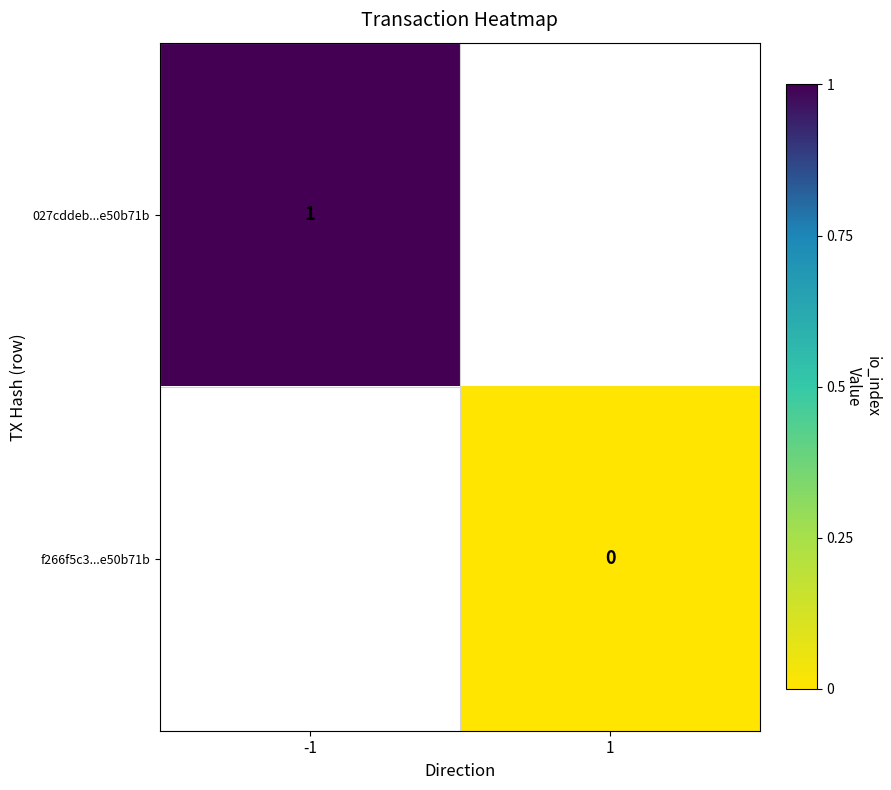

The 027cddeb...e50b71b series shows 1 at -1. True or false?

True